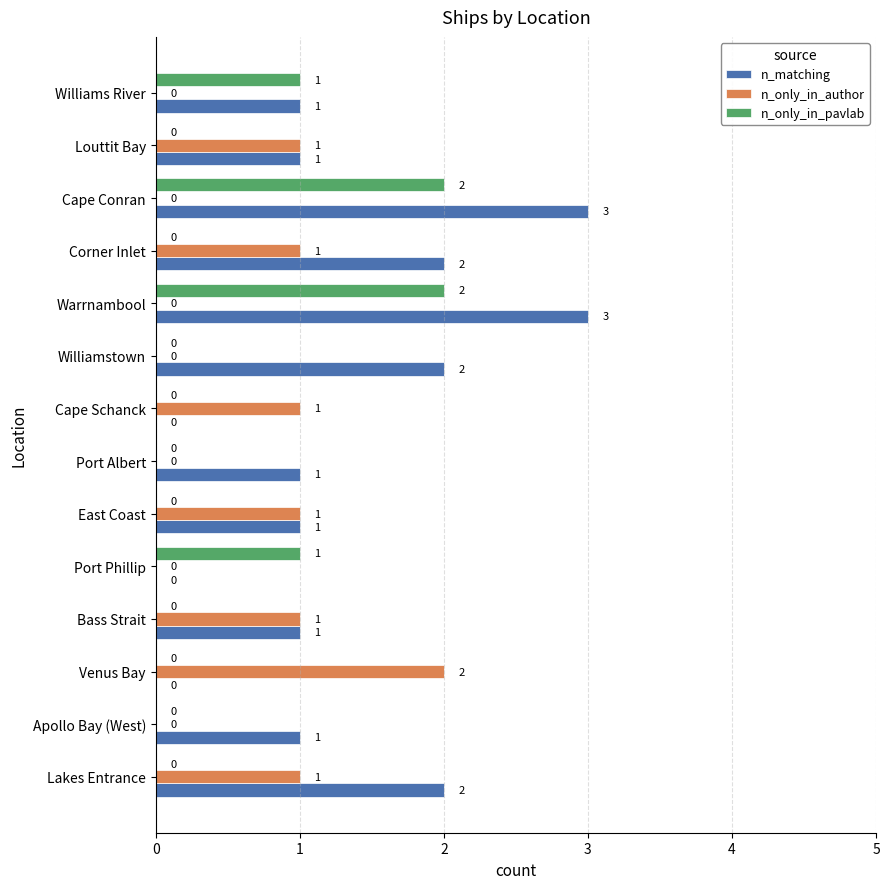

What is the sum of all n_only_in_pavlab values?

6